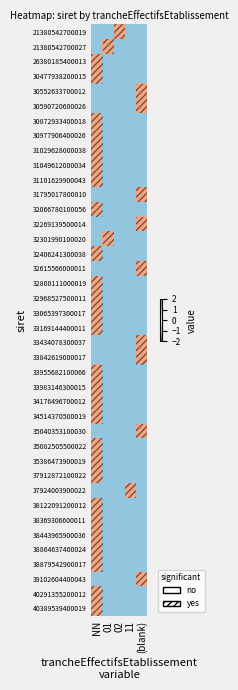

What is the difference between the highest and lowest values at 02?

2